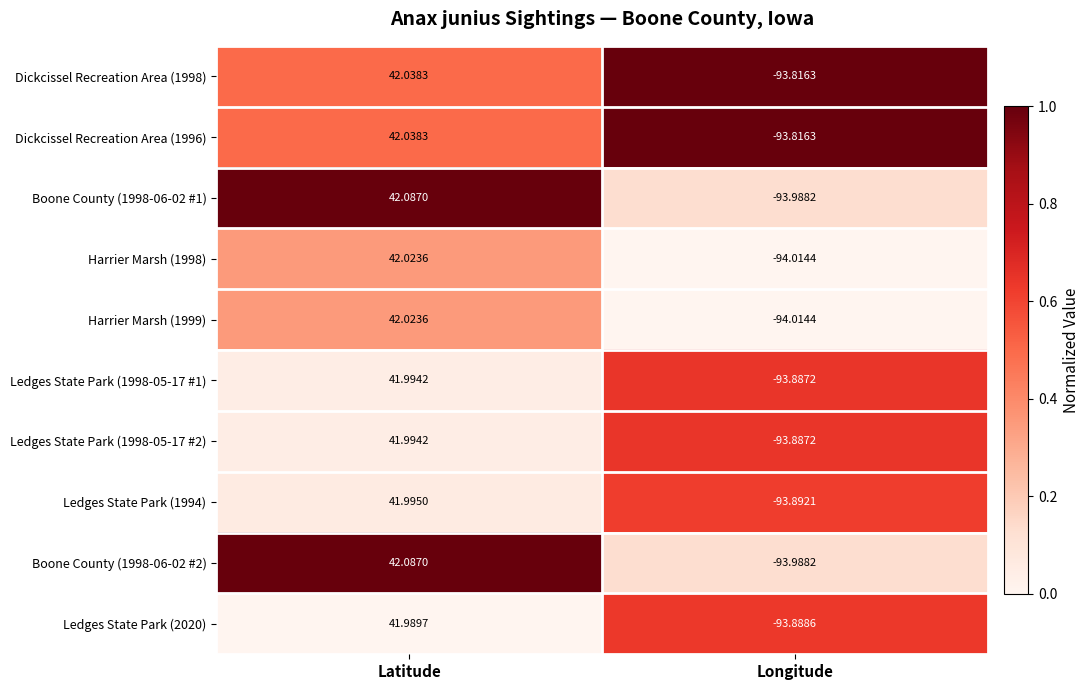

Is the value of Ledges State Park (2020) at Longitude greater than the value of Ledges State Park (1998-05-17 #1) at Latitude?

No